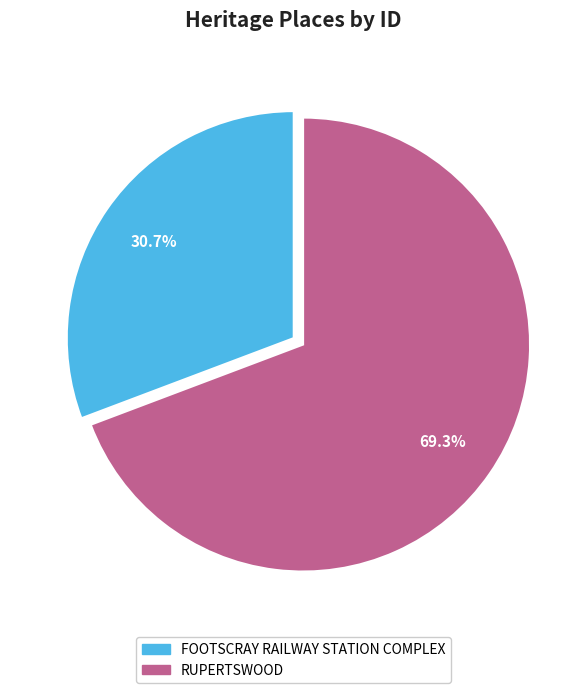

How many segments does this pie chart have?

2